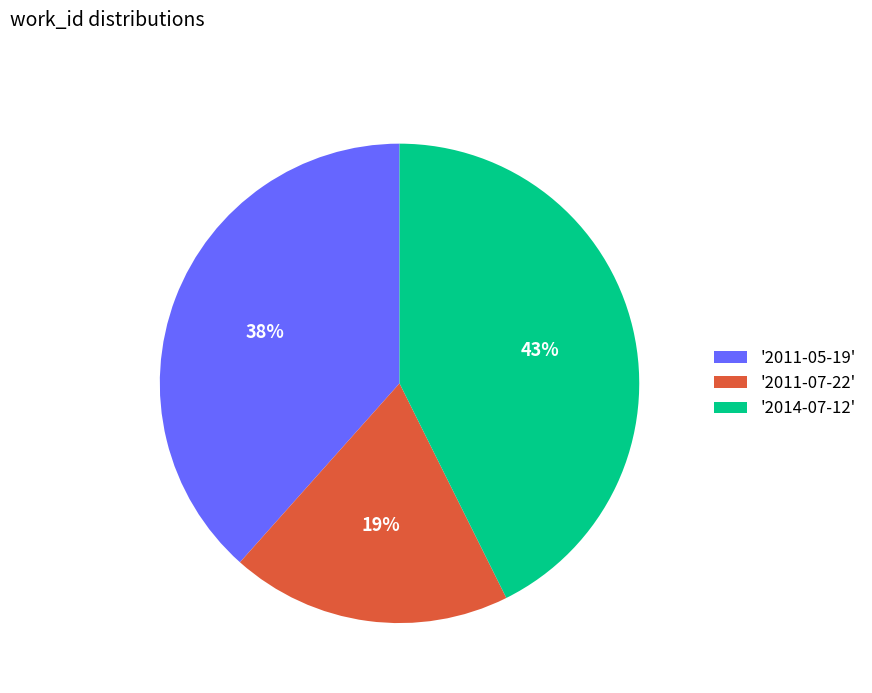

To the nearest percent, what is the difference between the '2014-07-12' and '2011-07-22' slice percentages?

24%